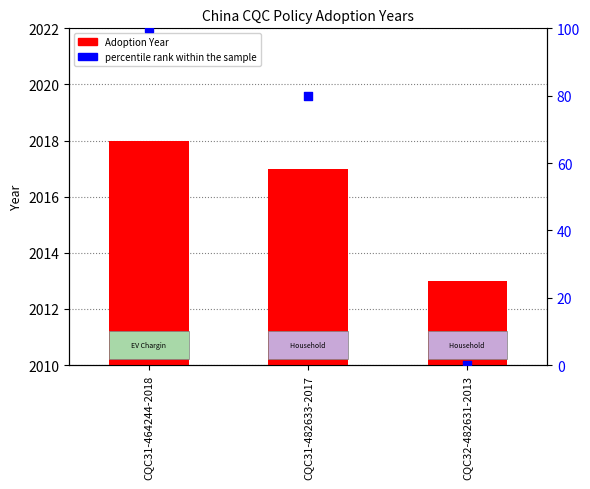

Is the value of Adoption Year at CQC32-482631-2013 greater than the value of percentile rank within the sample at CQC32-482631-2013?

Yes